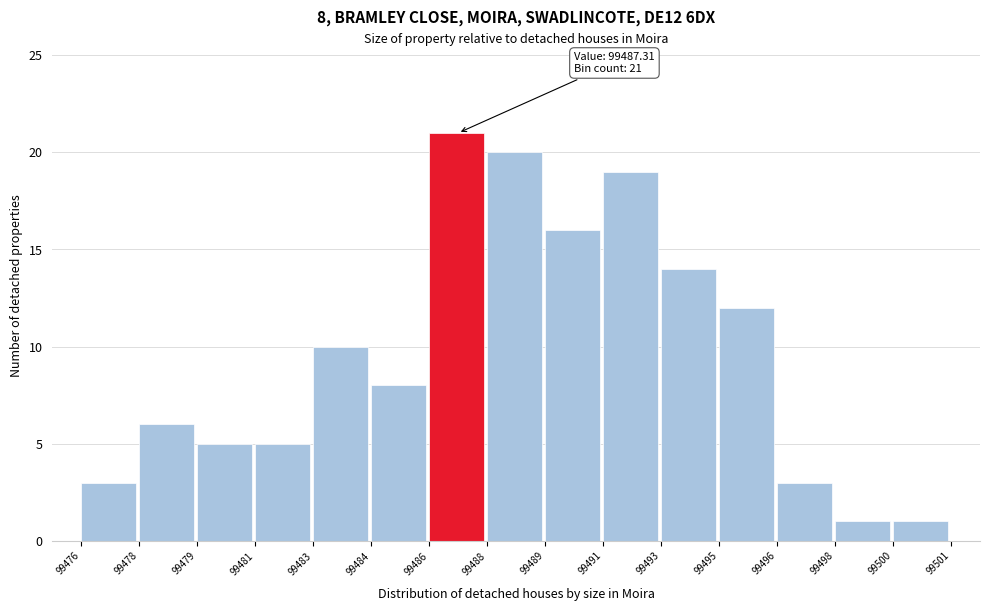

Reading left to right, extract all data points from this chart.

3	6	5	5	10	8	21	20	16	19	14	12	3	1	1